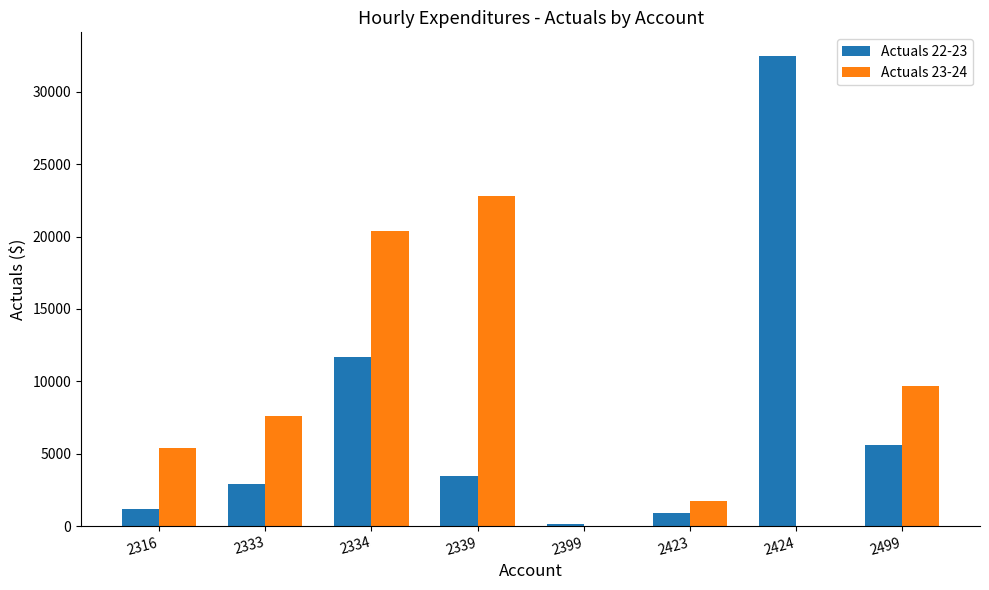

At which category does the chart reach its peak across all series?

2424